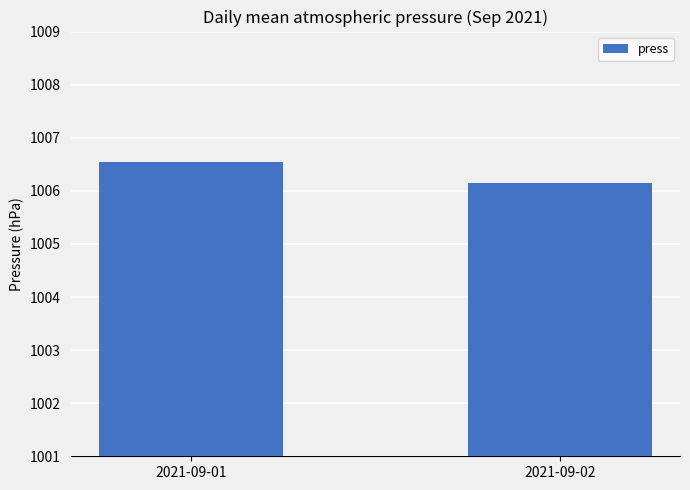

What is the average value?

1006.3